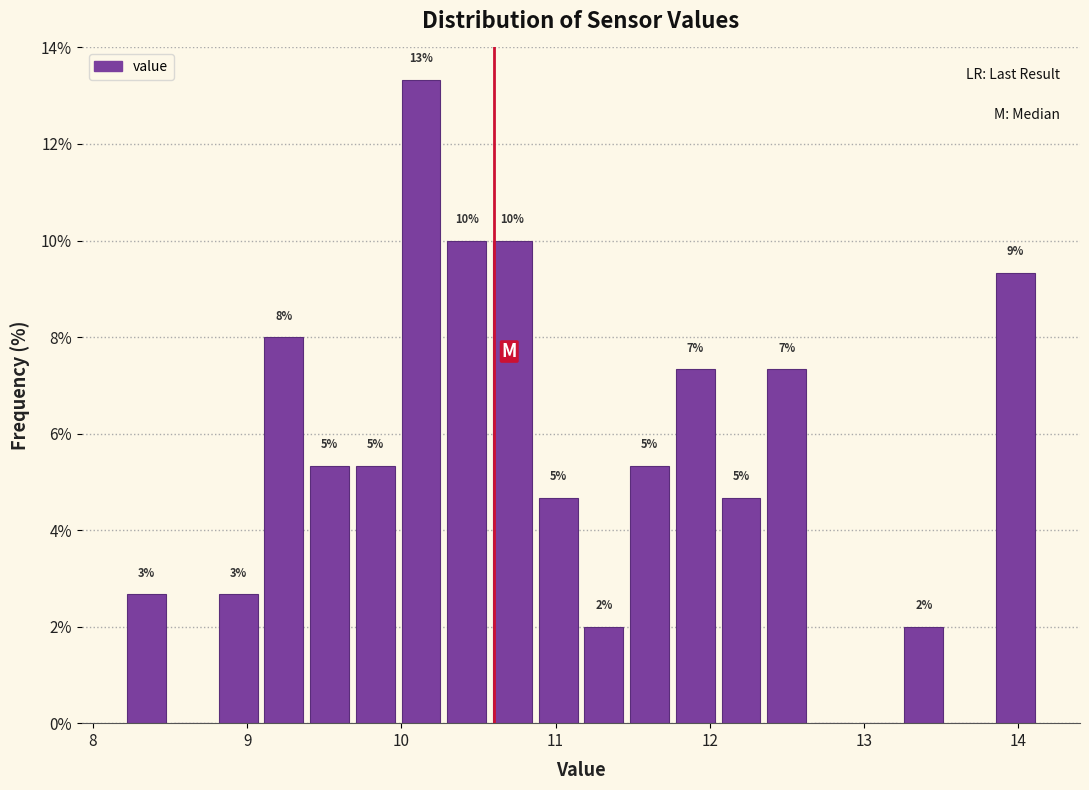

Around what value on the x-axis is the tallest bar? Give the approximate position of its centre, as read against the axis.

10.1